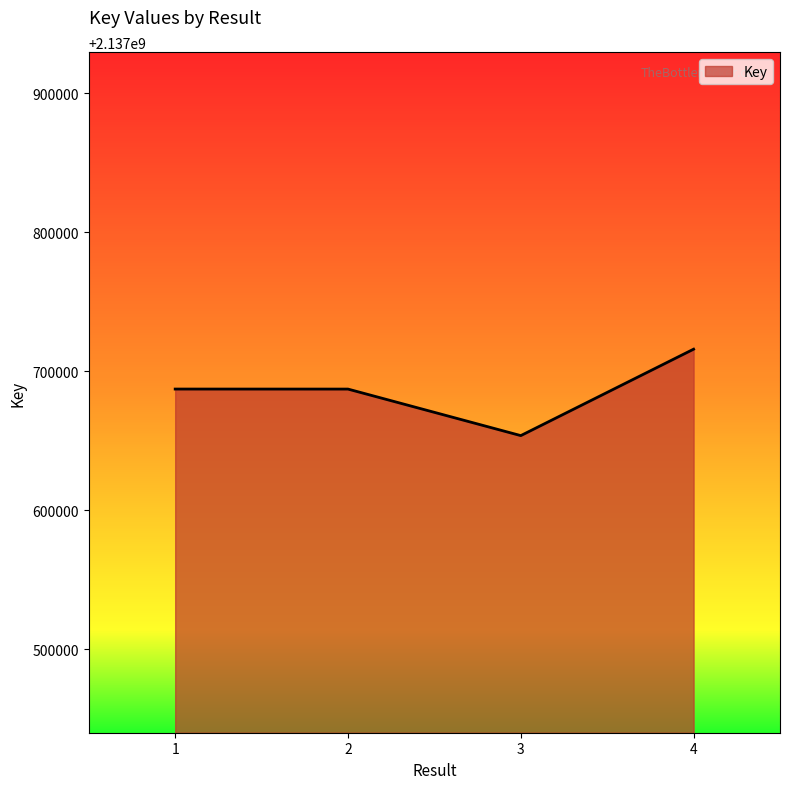

What is the difference between the maximum and minimum values?

62182